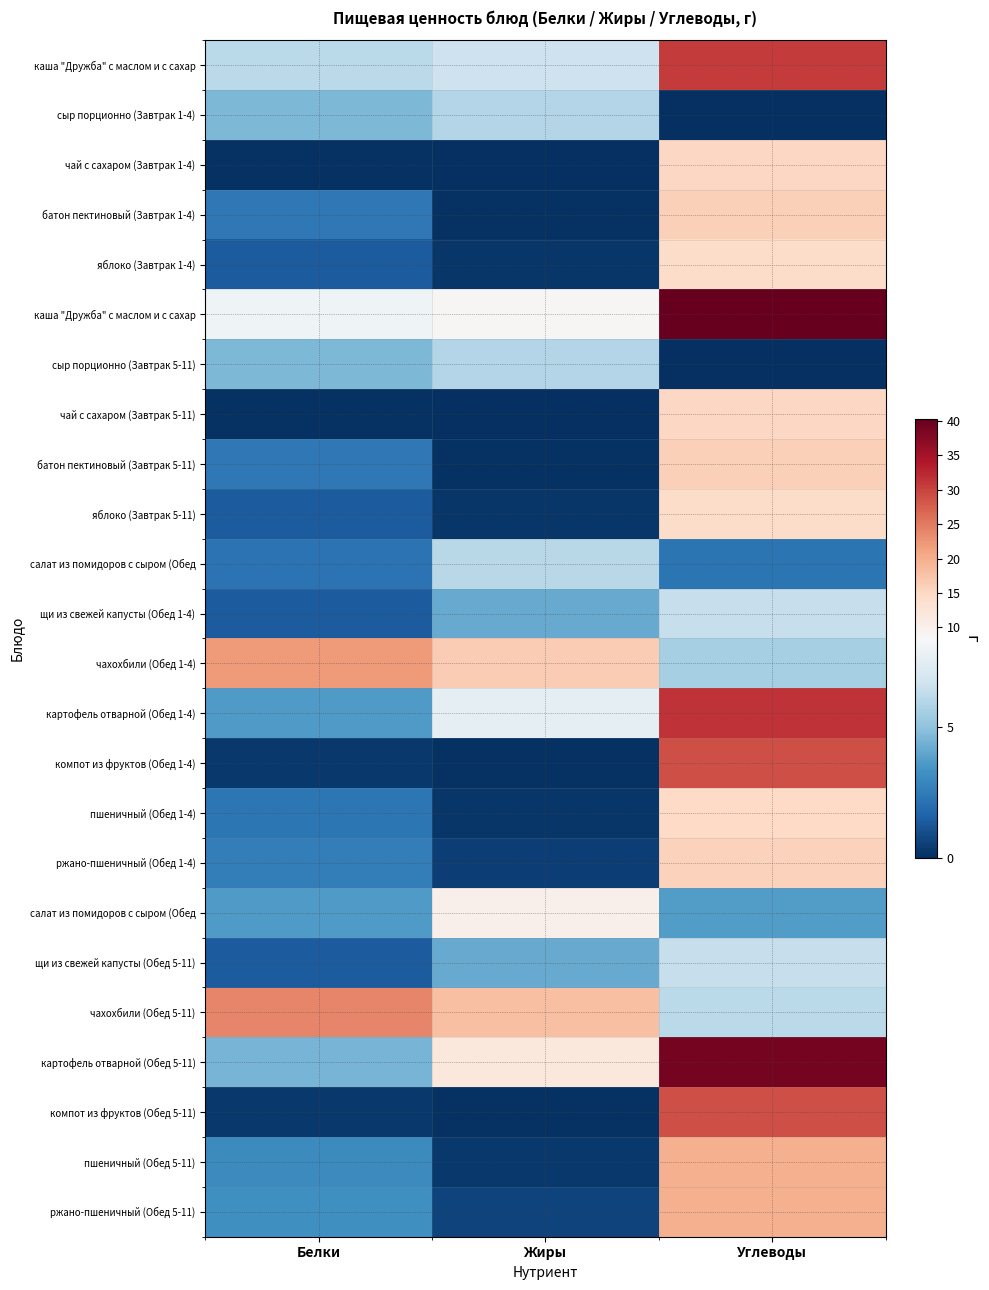

What is the maximum value shown in the chart?

40.3